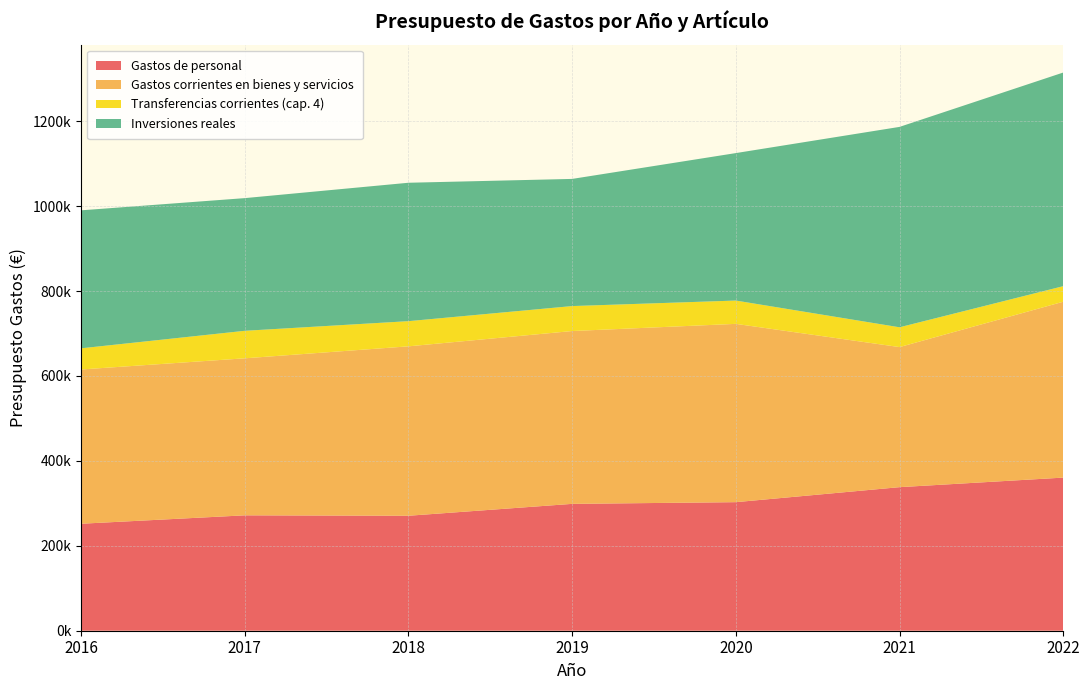

Reading left to right, extract all data points from this chart.

Gastos de personal: 2016=252000.0	2017=271800.0	2018=270800.0	2019=298800.0	2020=302815.0	2021=338138.0	2022=360650.0
Gastos corrientes en bienes y servicios: 2016=363350.0	2017=369850.0	2018=399050.0	2019=407100.0	2020=419972.0	2021=329952.2	2022=414250.0
Transferencias corrientes (cap. 4): 2016=49850.0	2017=64800.0	2018=59300.0	2019=58800.0	2020=54900.0	2021=46632.3	2022=36636.0
Inversiones reales: 2016=325000.0	2017=312500.0	2018=326000.0	2019=299500.0	2020=347345.0	2021=472000.0	2022=503200.0